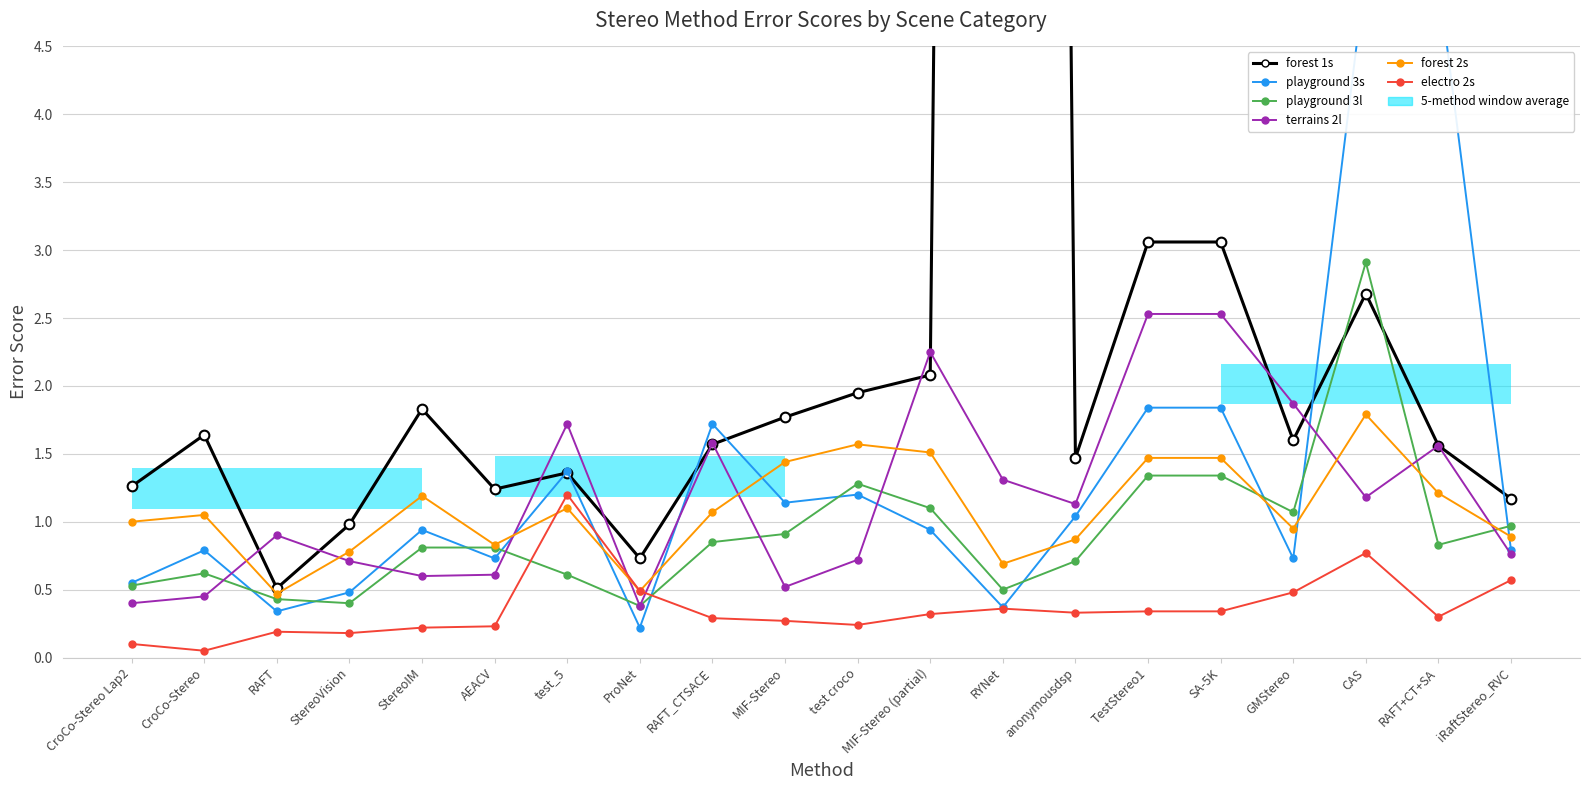

What position from the right is StereoVision?

17